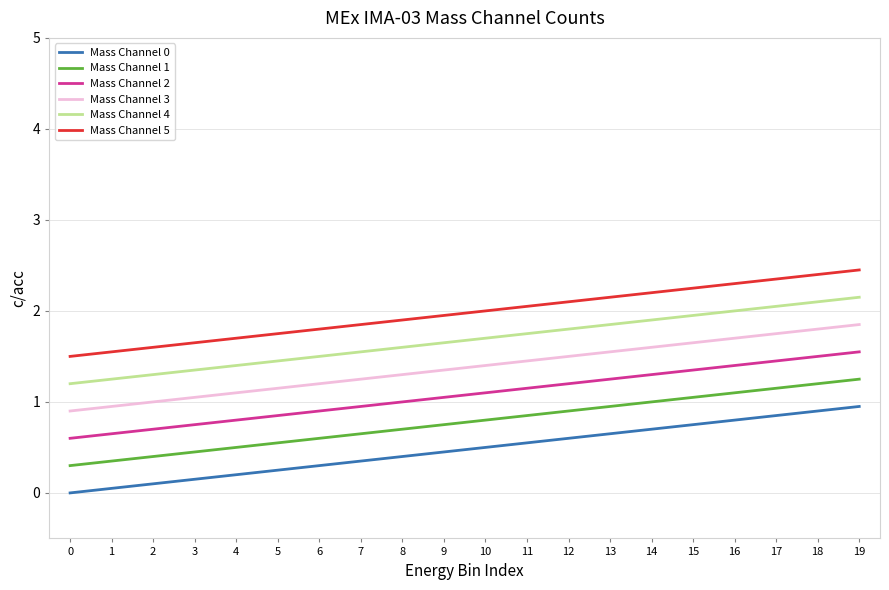

Is the value of Mass Channel 4 at 8 greater than the value of Mass Channel 3 at 11?

Yes